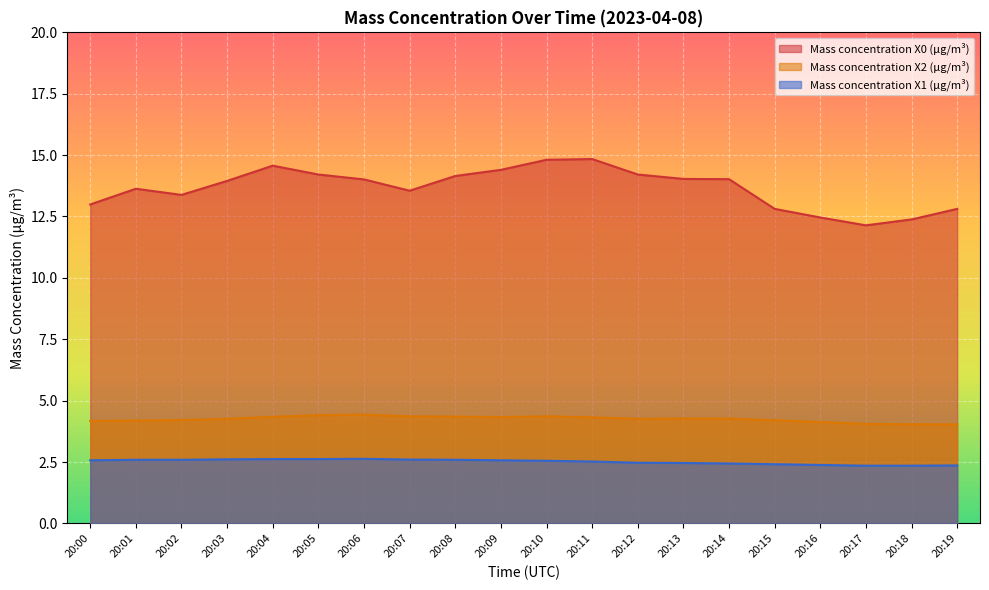

What is the sum of all Mass concentration X1 (μg/m³) values?

50.3